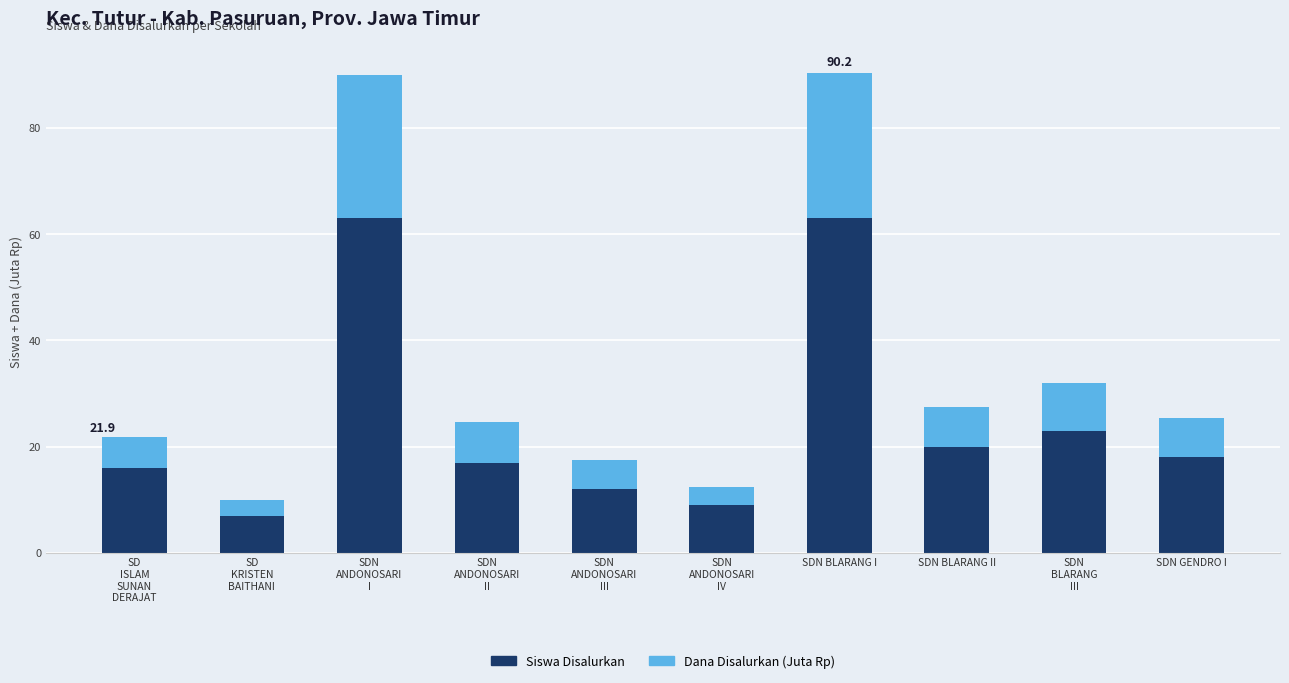

How many categories are shown in the chart?

10